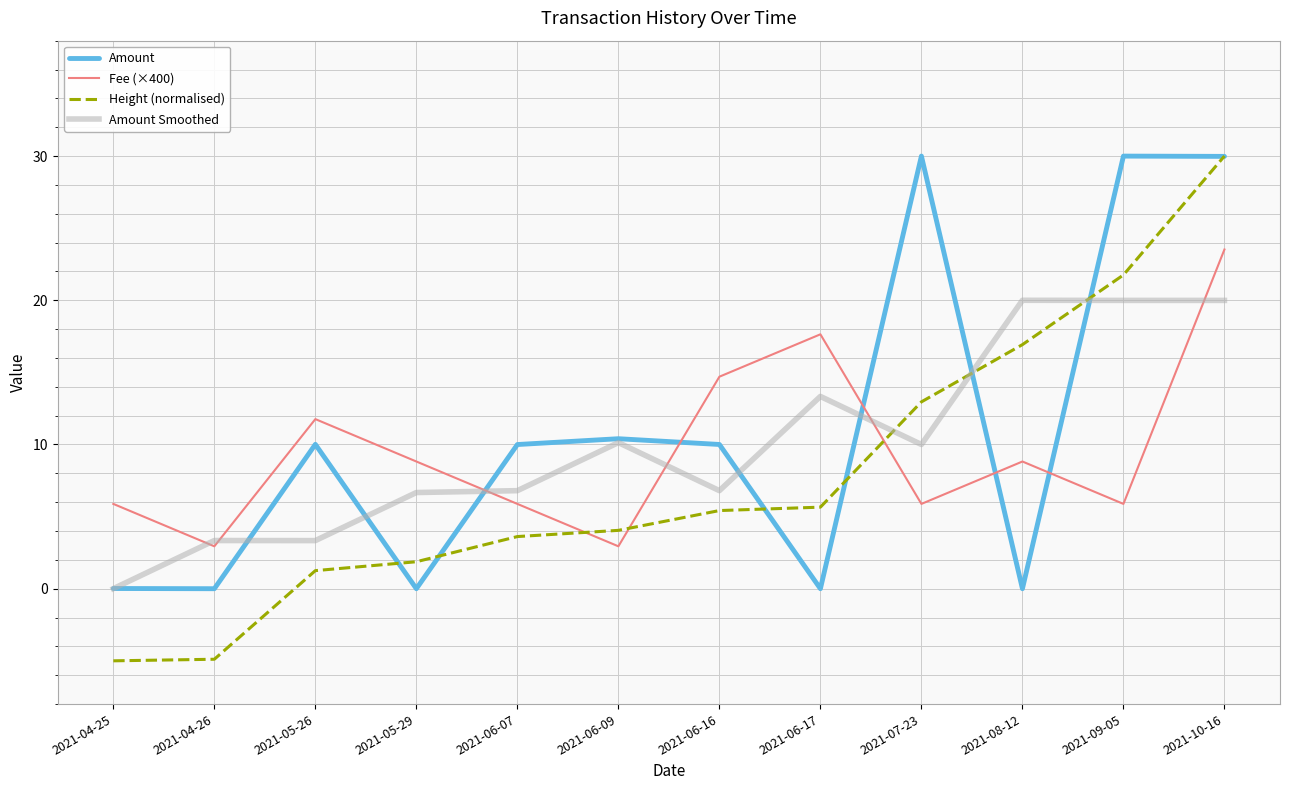

What position from the right is 2021-06-09?

7